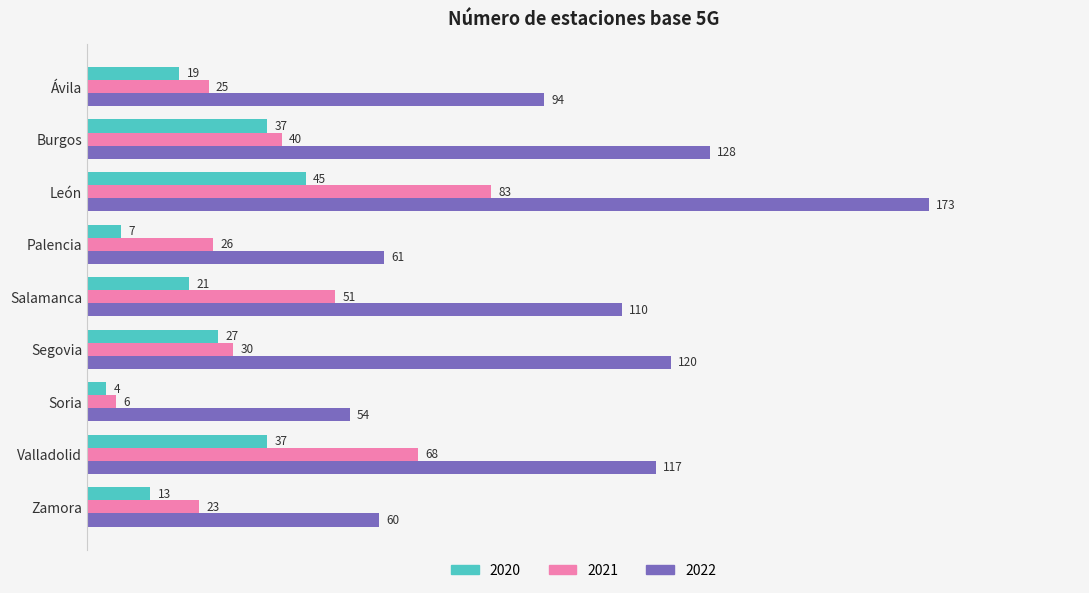

What is the difference between the 2021 values at Valladolid and Burgos?

28